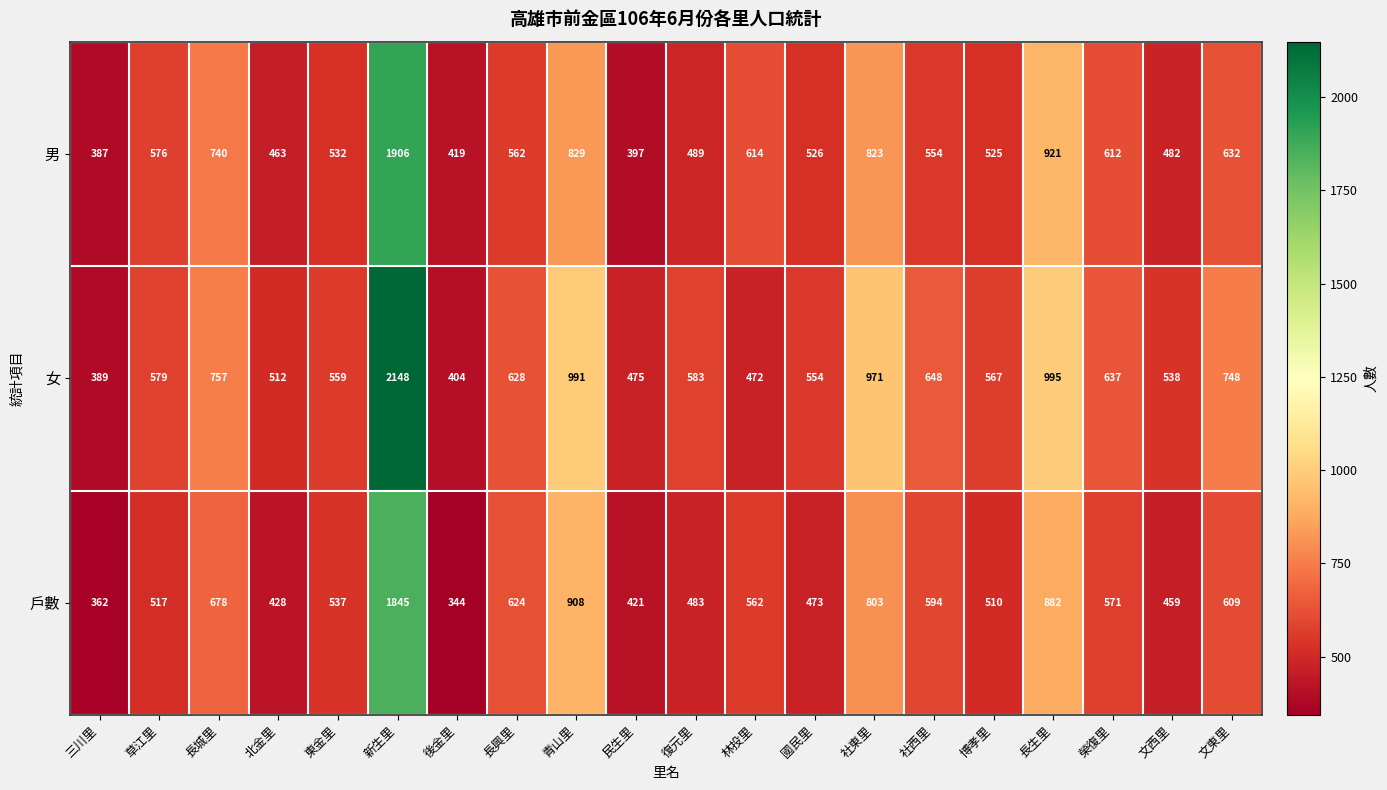

Which category has the highest value across all series?

新生里